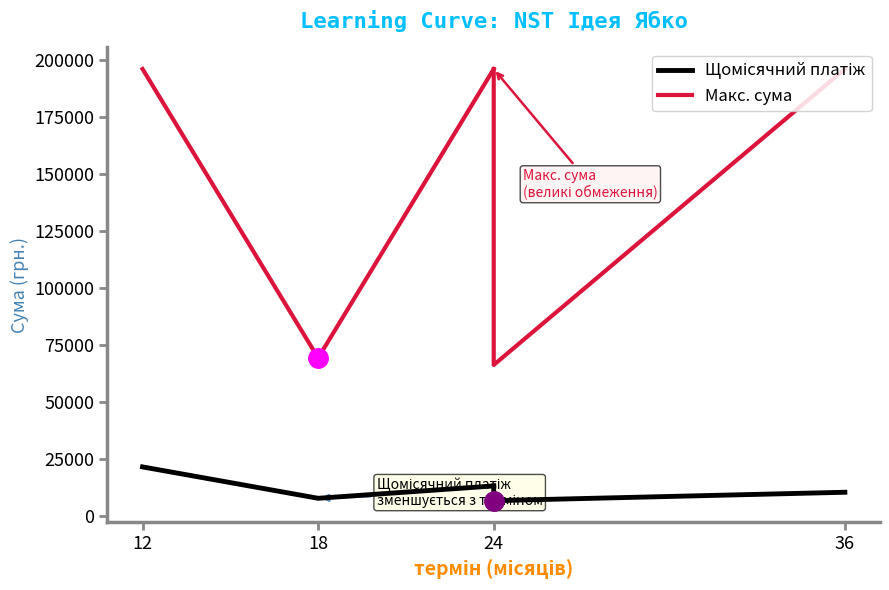

The value of Щомісячний платіж at 18 is 10592.0. True or false?

False